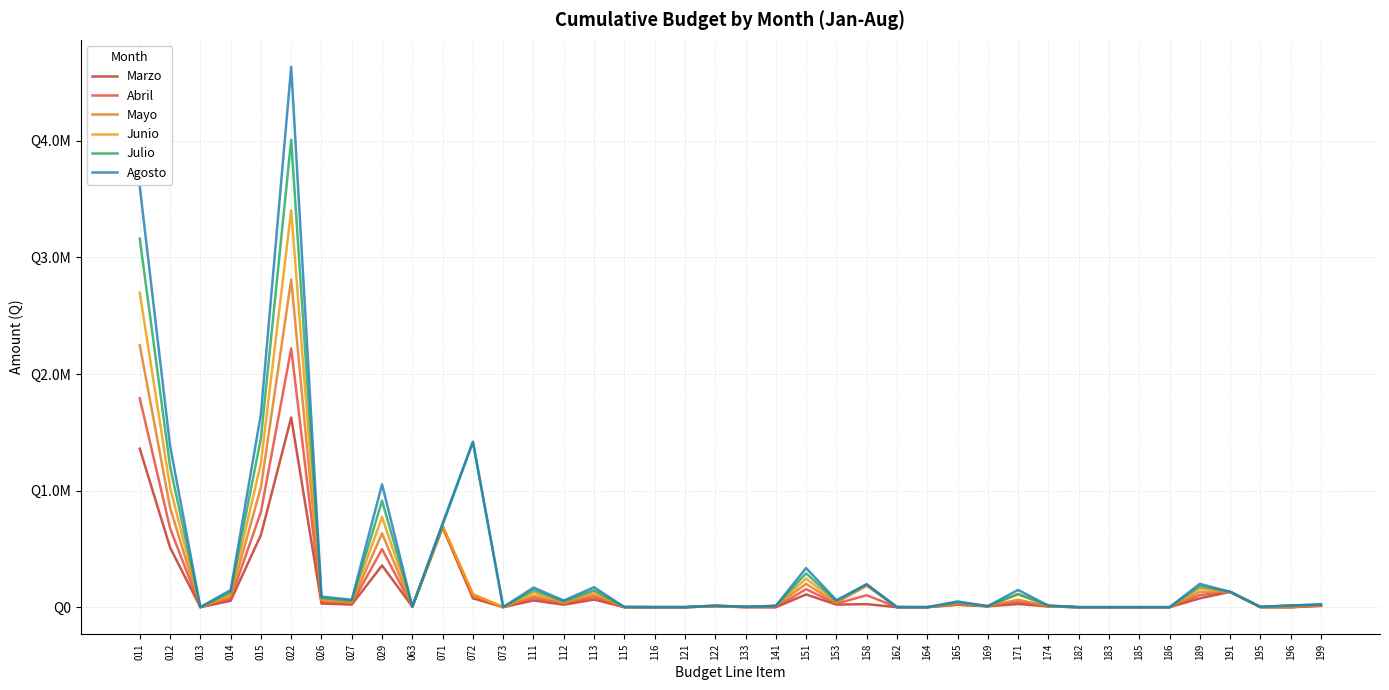

Which series has the largest total across all categories?

Agosto